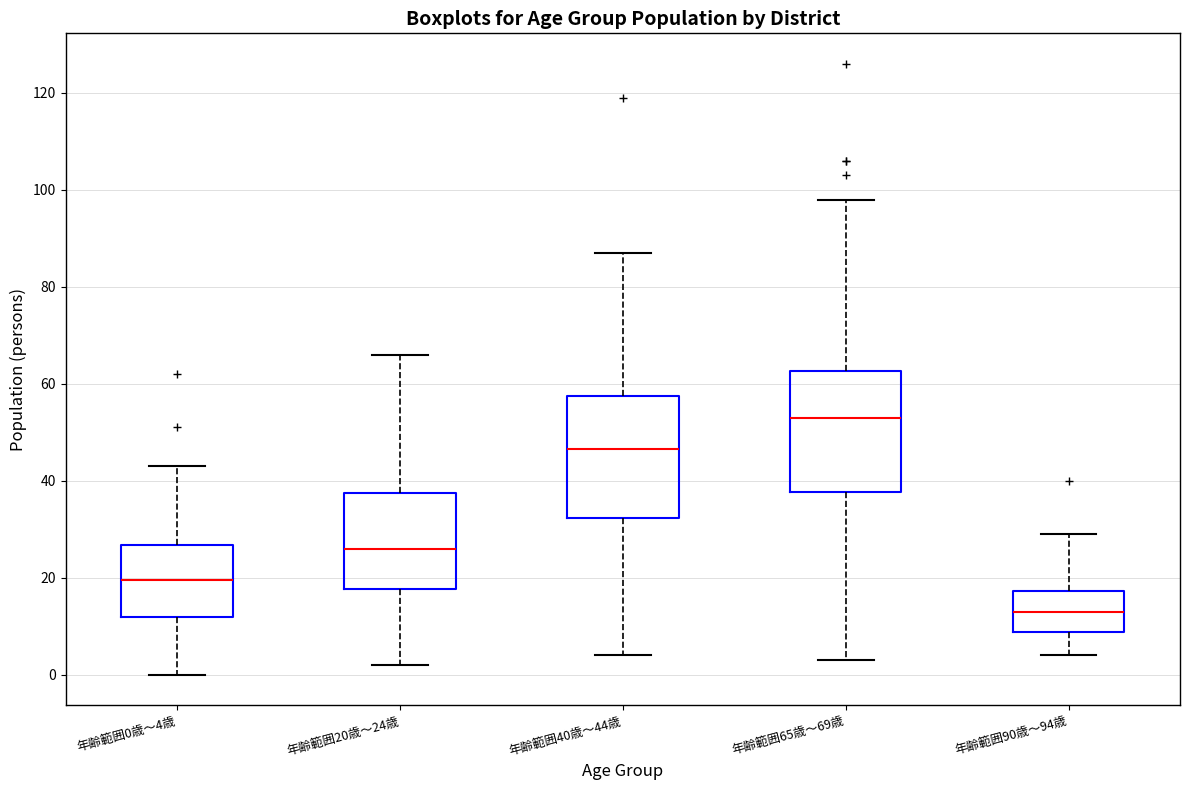

Reading left to right, read every box against the y-axis: the position of its median line, the range the box covers, and the ends of its whiskers. The values are not printed on the chart, so give them approximately, as read against the axis.

年齢範囲0歳～4歳: median 20, box 12 to 26, whiskers 0 to 44
年齢範囲20歳～24歳: median 26, box 18 to 38, whiskers 2 to 66
年齢範囲40歳～44歳: median 46, box 32 to 58, whiskers 4 to 88
年齢範囲65歳～69歳: median 54, box 38 to 62, whiskers 4 to 98
年齢範囲90歳～94歳: median 14, box 8 to 18, whiskers 4 to 30